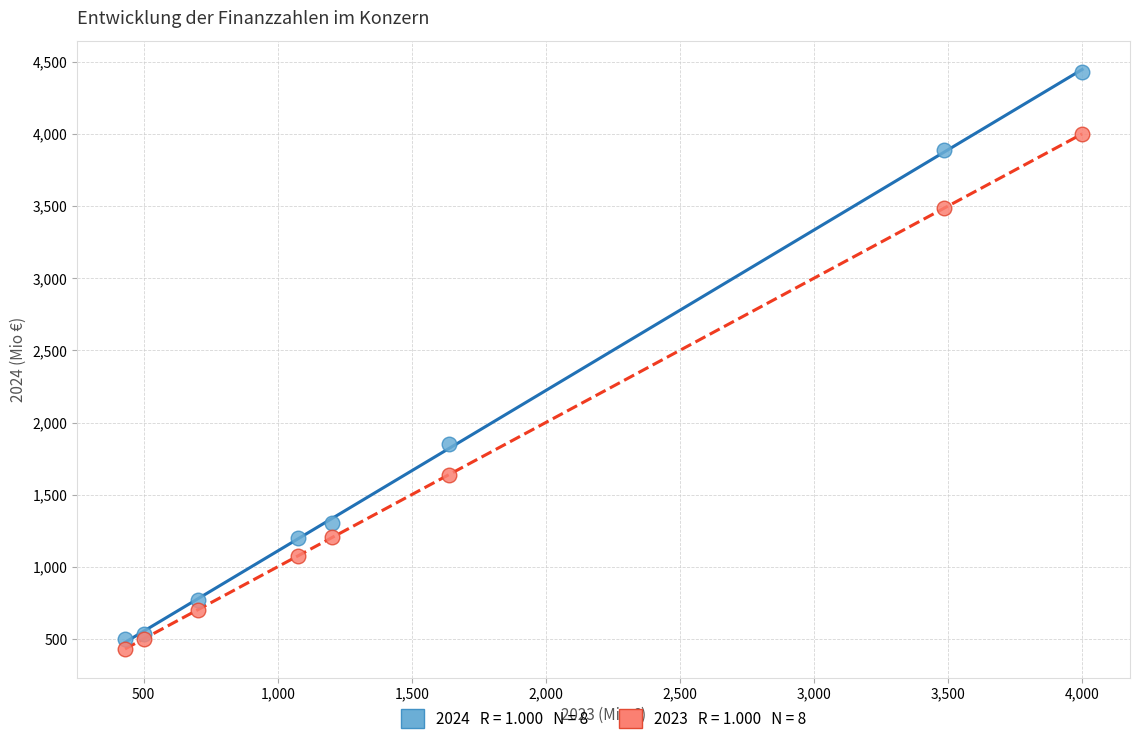

Across all series, what Y value is closest to 2428?

1851.5